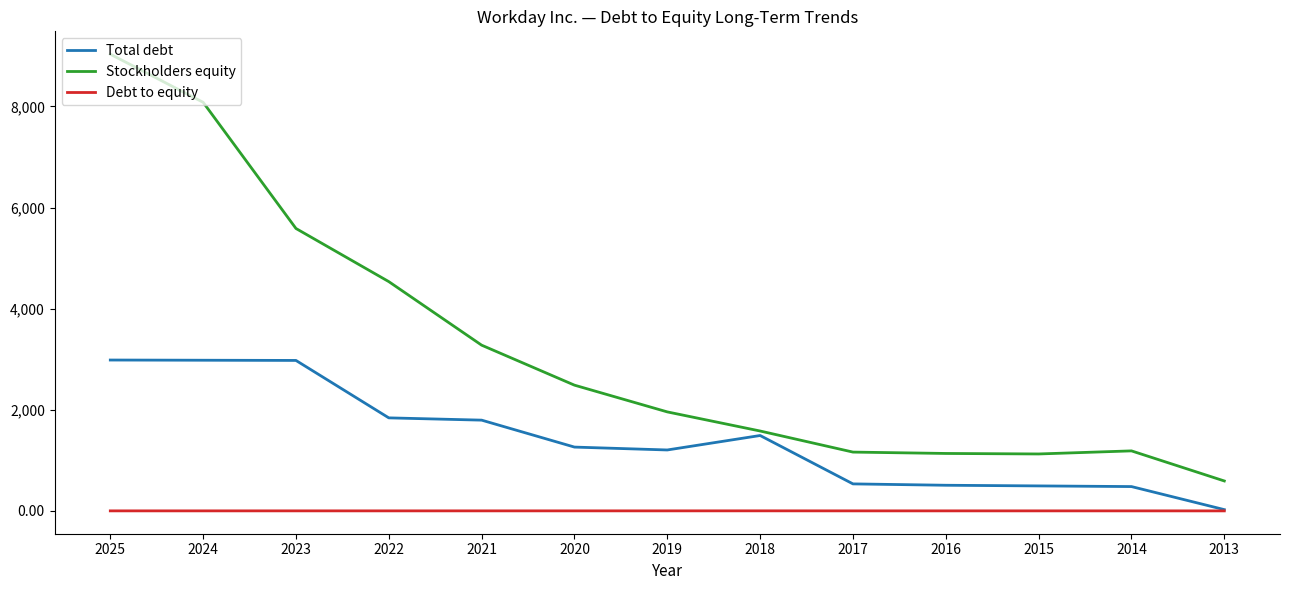

The Stockholders equity series shows 403.6 at 2014. True or false?

False